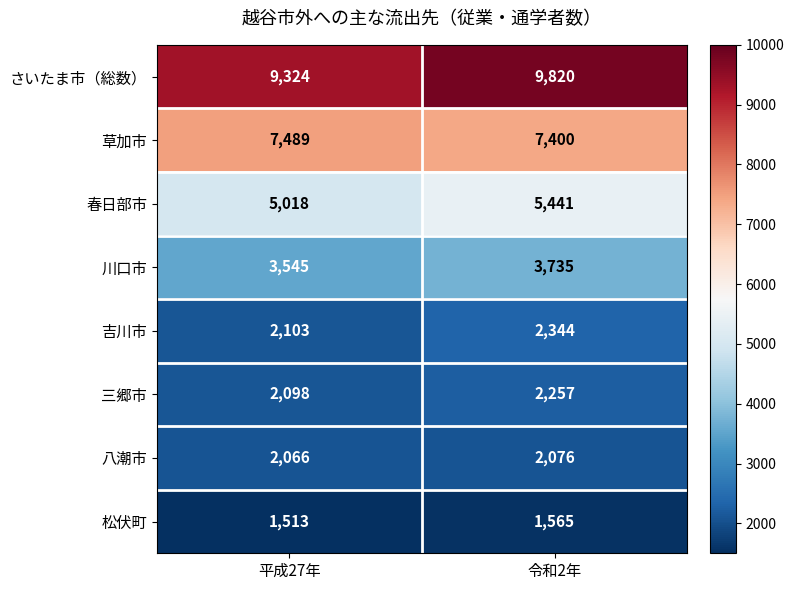

Which label corresponds to the smallest value in the chart?

平成27年